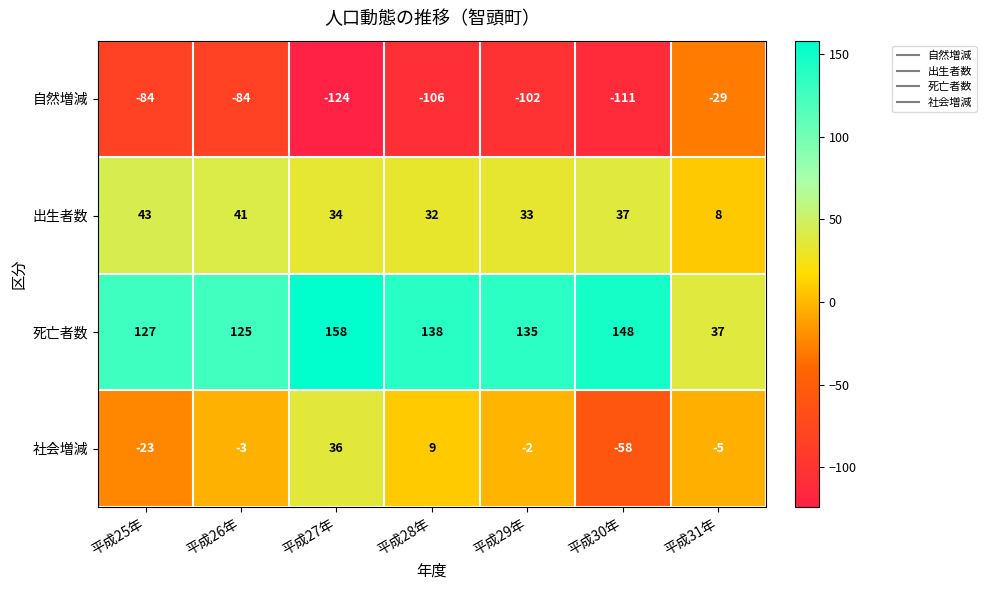

How many positive values does the 社会増減 series have?

2